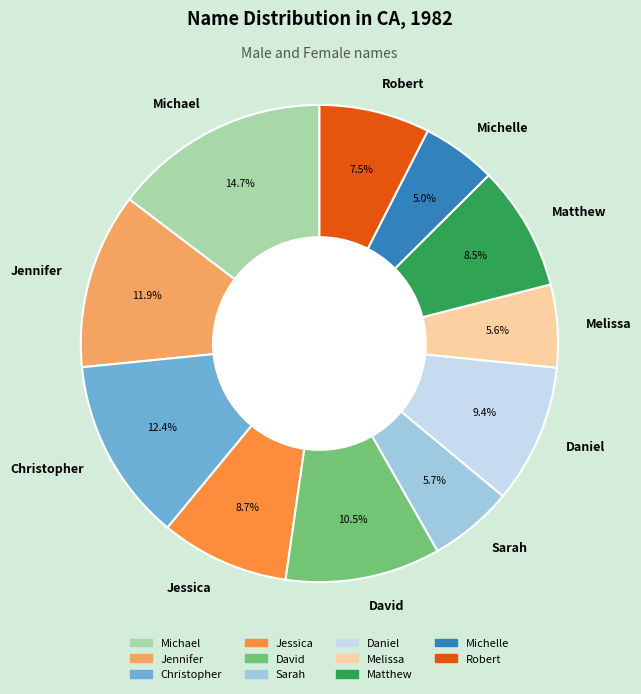

What percentage is the Michael slice, to the nearest percent?

15%